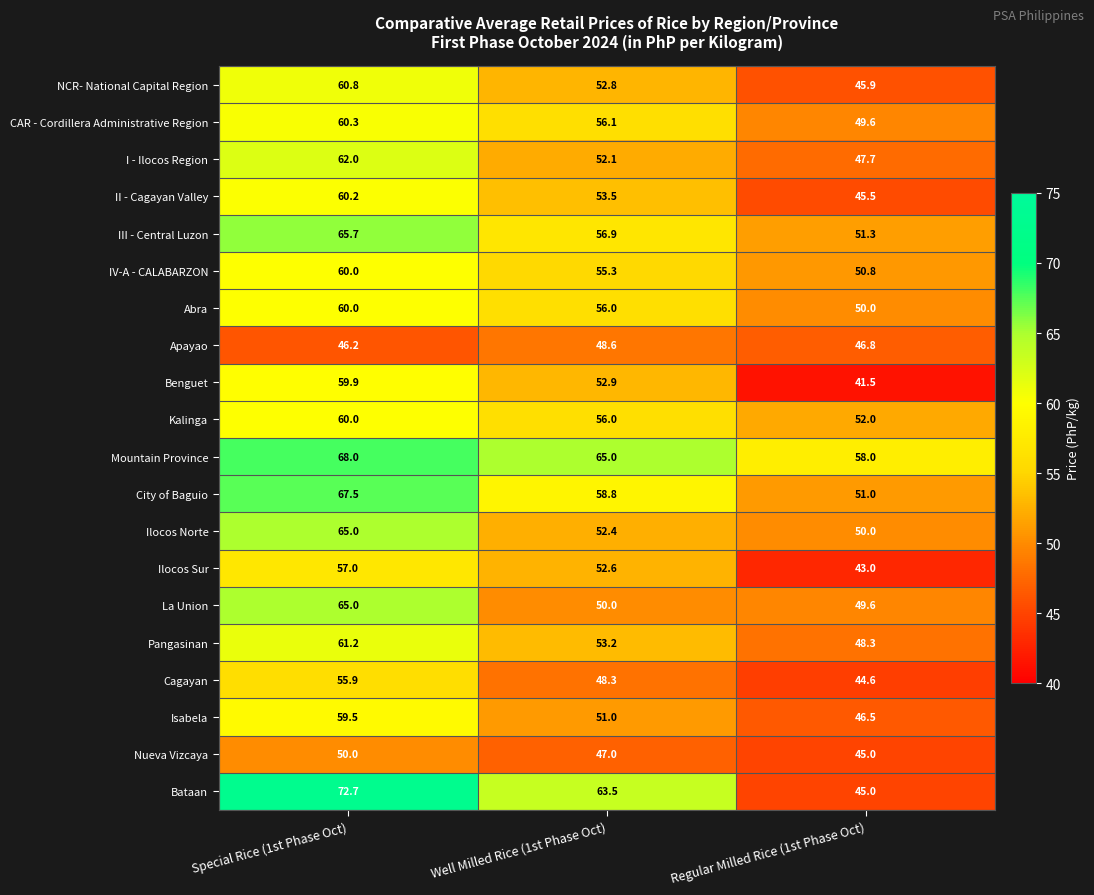

Where is IV-A - CALABARZON nearest to the value 55?

Well Milled Rice (1st Phase Oct)